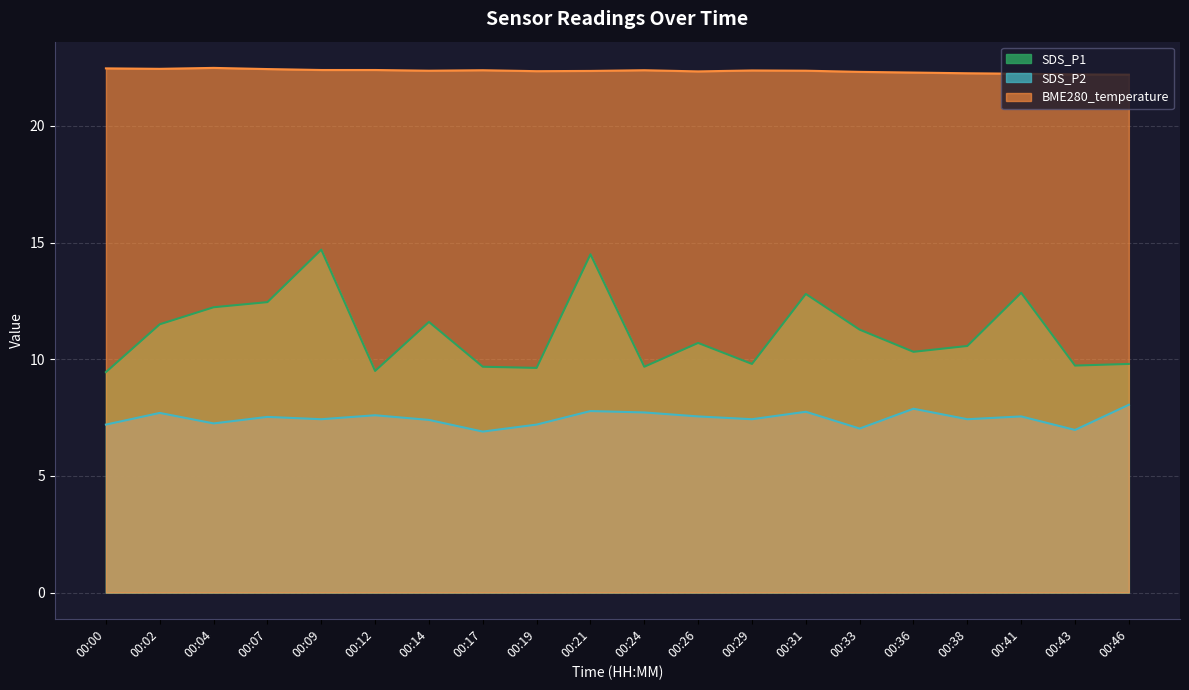

Is the value of SDS_P2 at 00:43 greater than the value of SDS_P1 at 00:09?

No